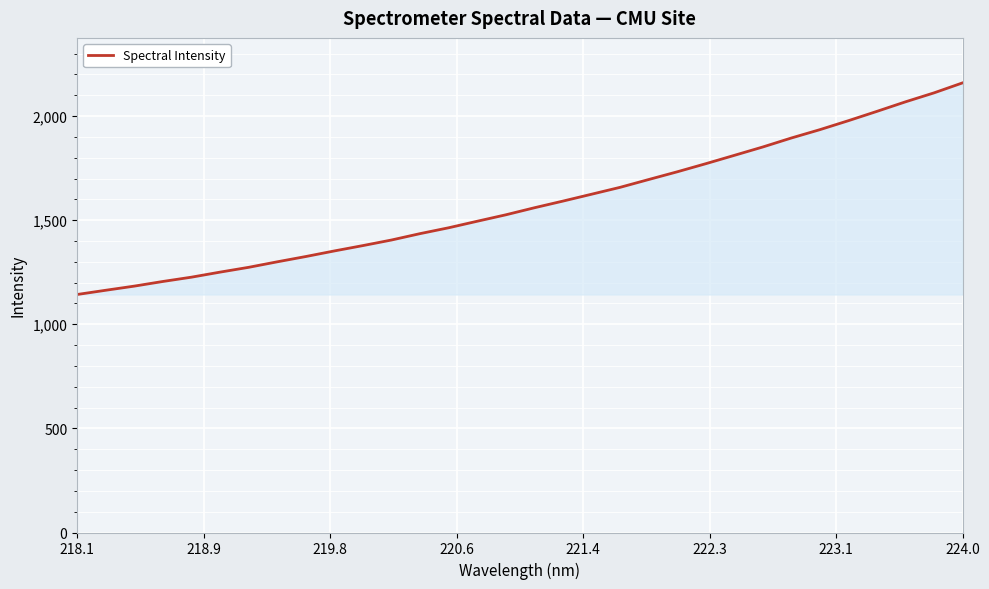

What is the maximum value shown in the chart?

2159.6